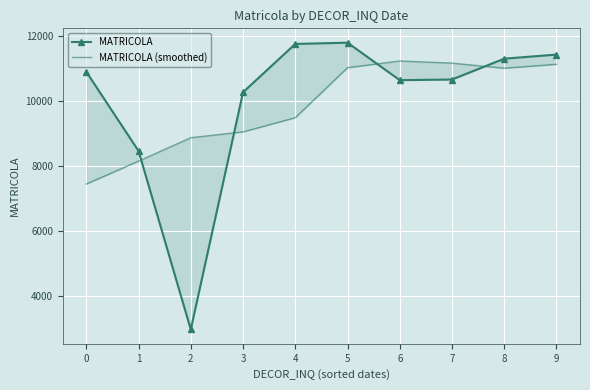

Between 0 and 8, which is larger?

8